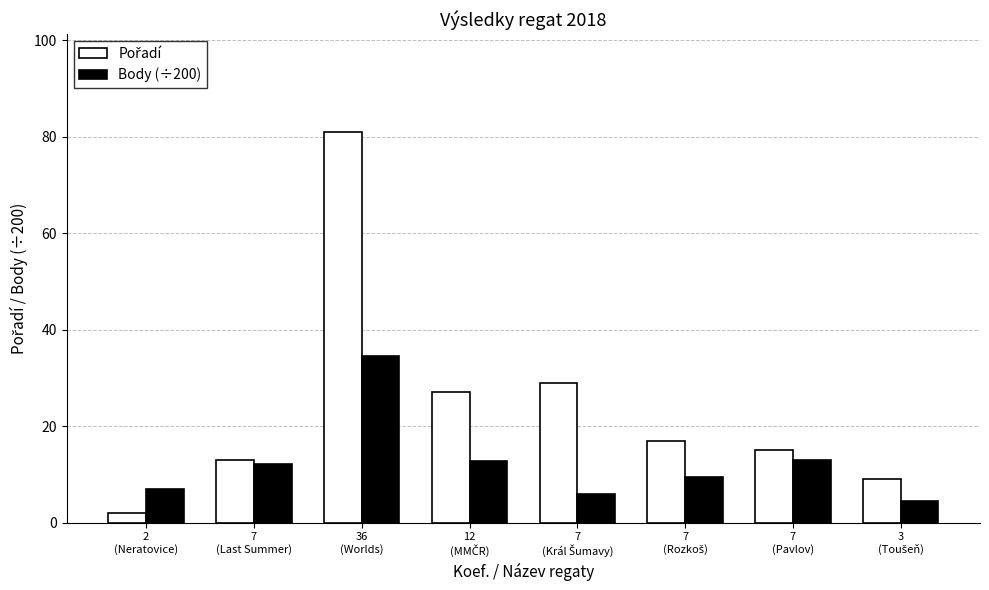

What is the minimum value for Body (÷200)?

4.4